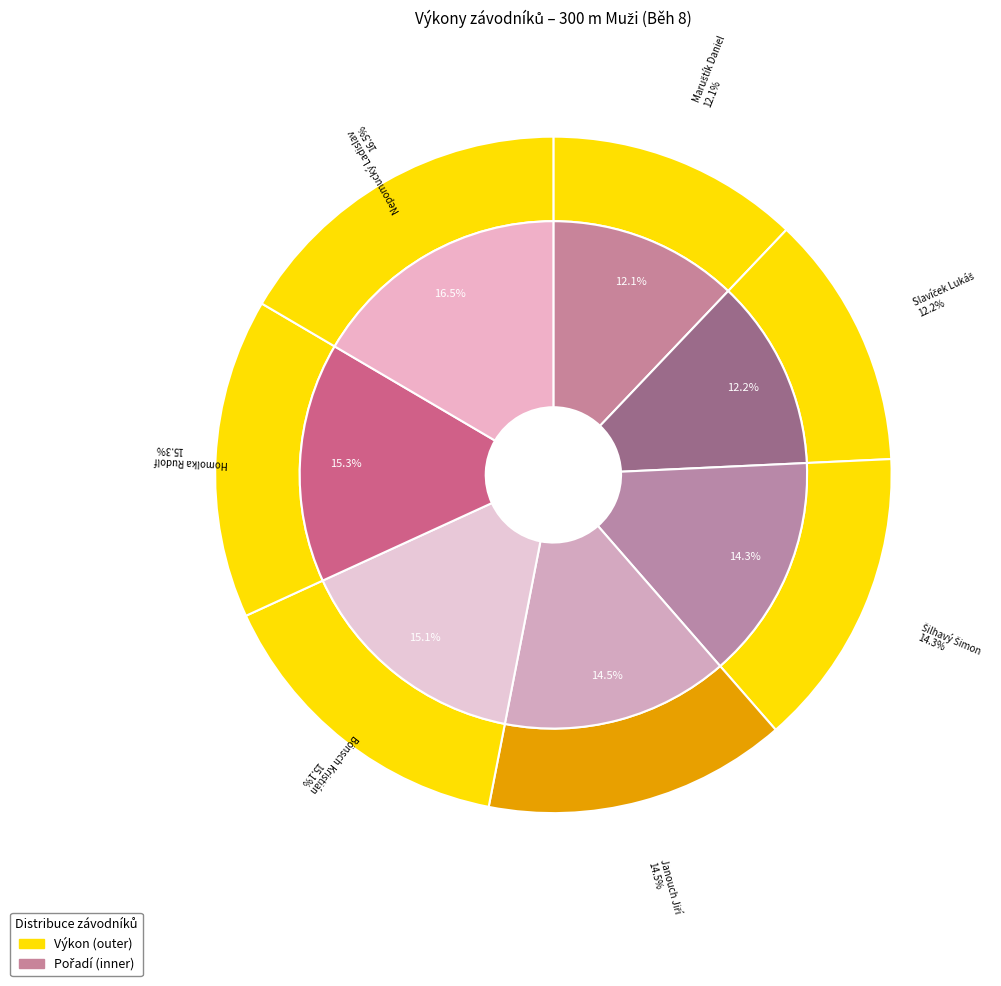

Is it true that Šilhavý Šimon is 26% of the pie?

False